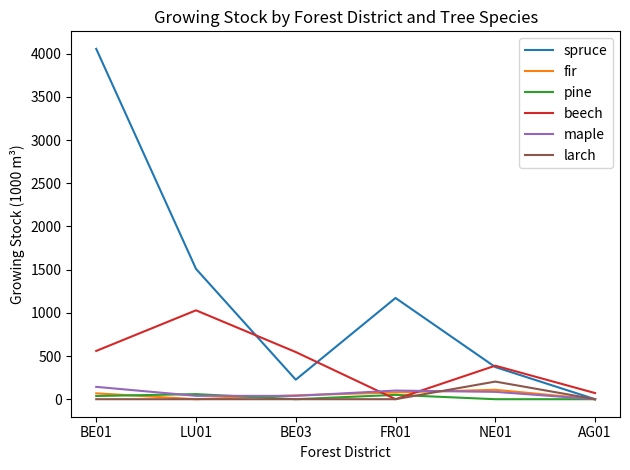

What are all the series names shown in the legend?

spruce, fir, pine, beech, maple, larch